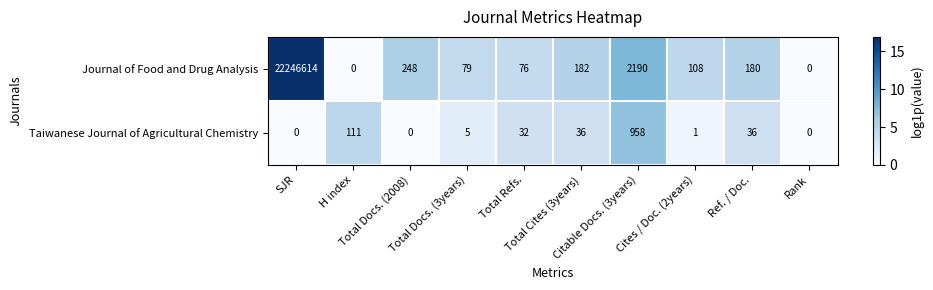

What is the difference between the second highest and minimum values in the Journal of Food and Drug Analysis series?

2190